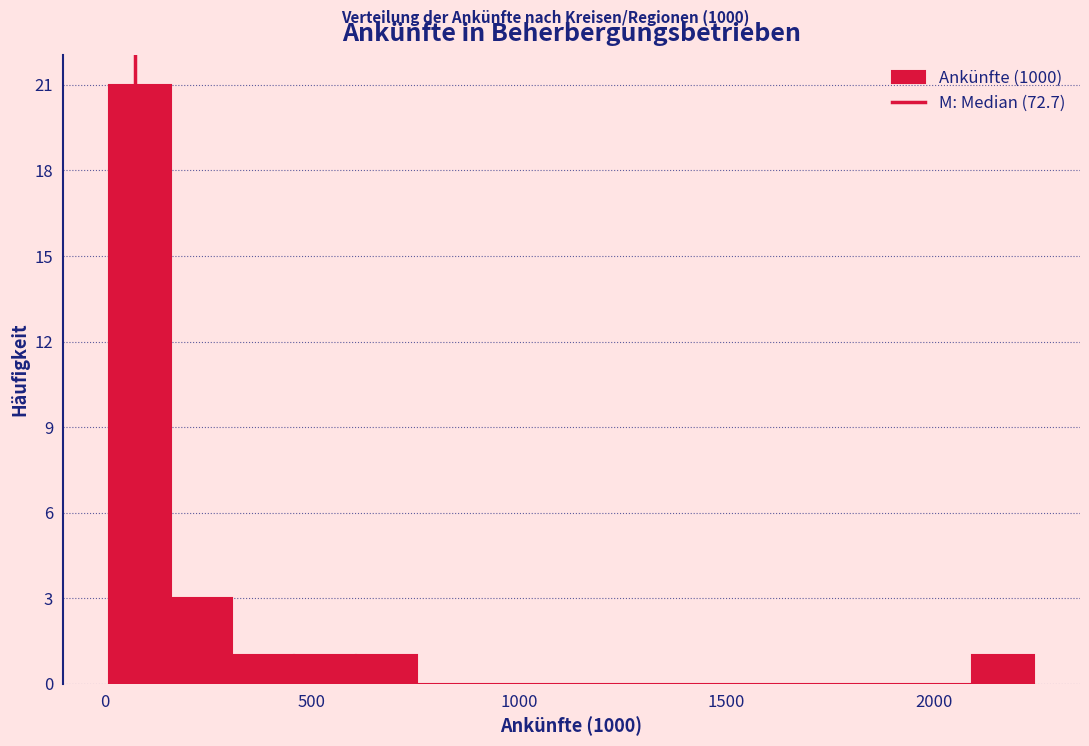

Around what value on the x-axis is the tallest bar? Give the approximate position of its centre, as read against the axis.

100